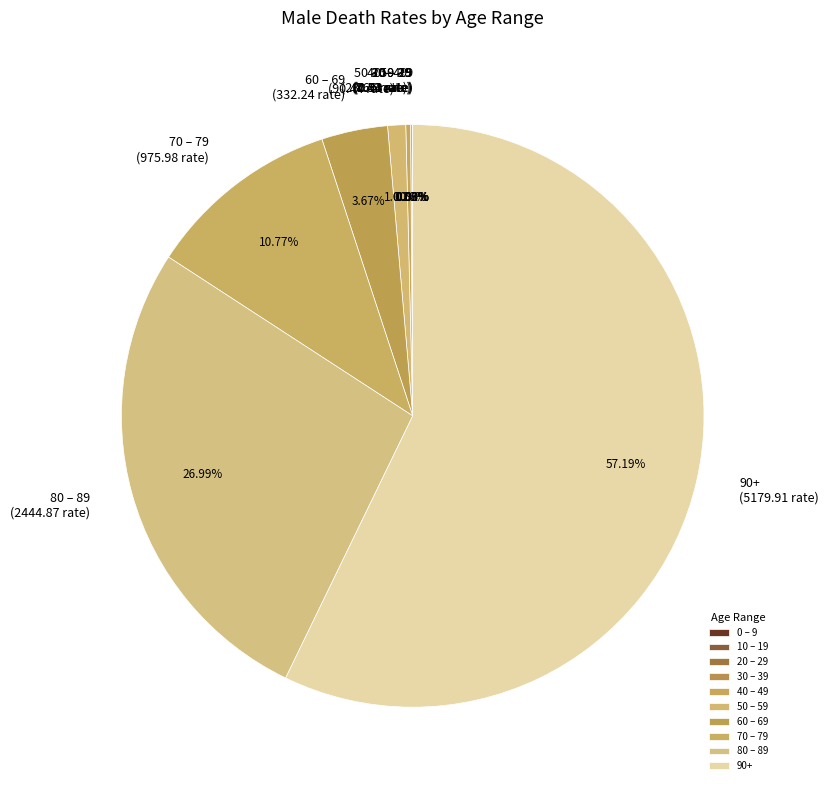

Approximately how many times larger is the value at 70 – 79 (975.98 rate) compared to 80 – 89 (2444.87 rate)?

0.4